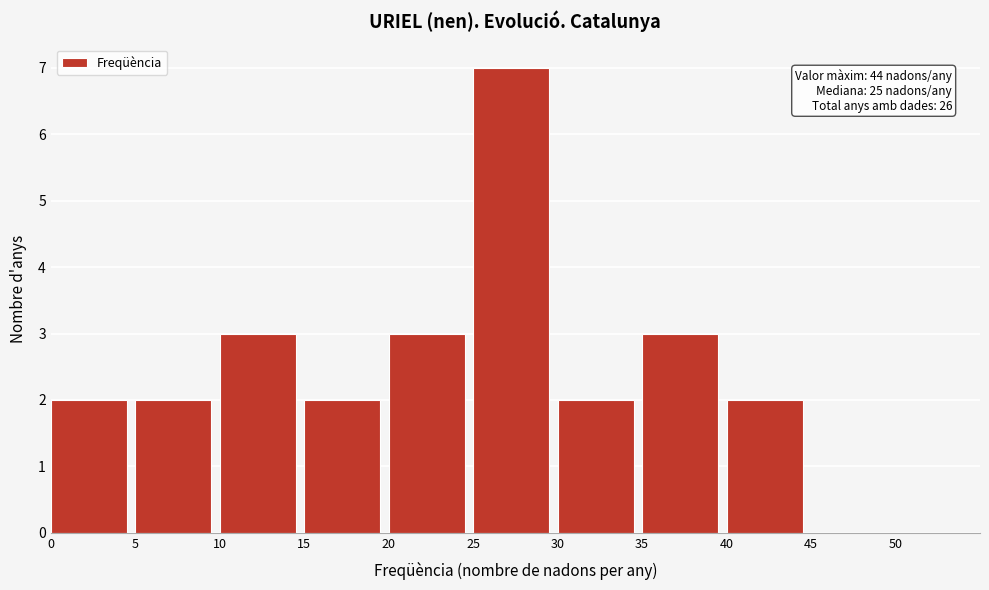

Over which range of the x-axis is the bar tallest?

25 to 30